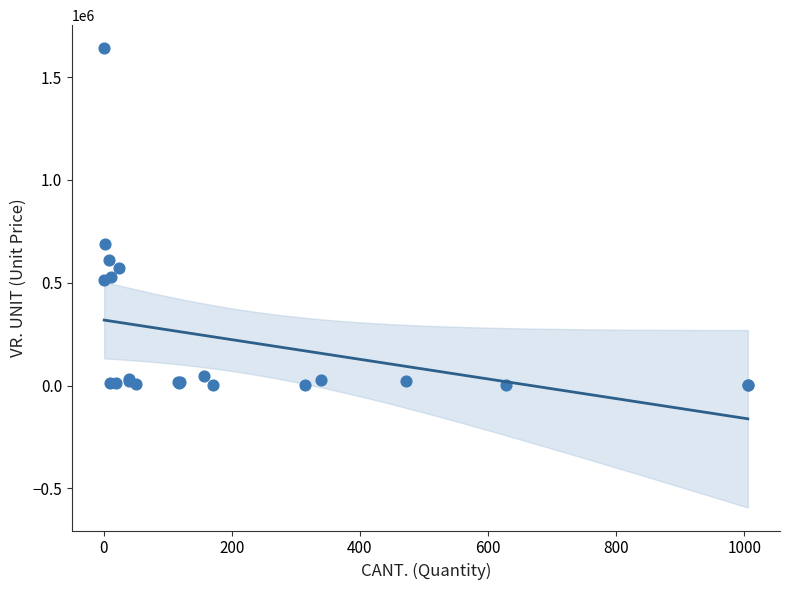

What Y value in the scatter plot is closest to 821504?

687290.0